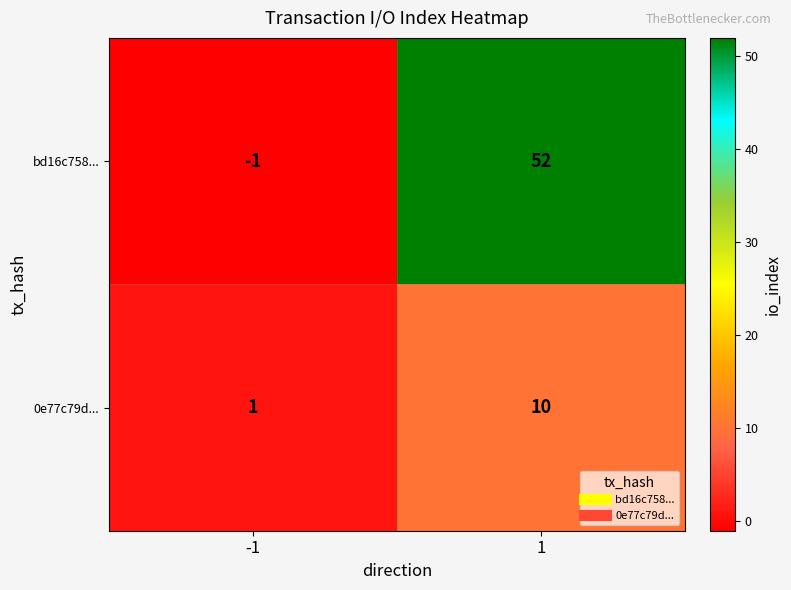

What is the maximum value shown in the chart?

52